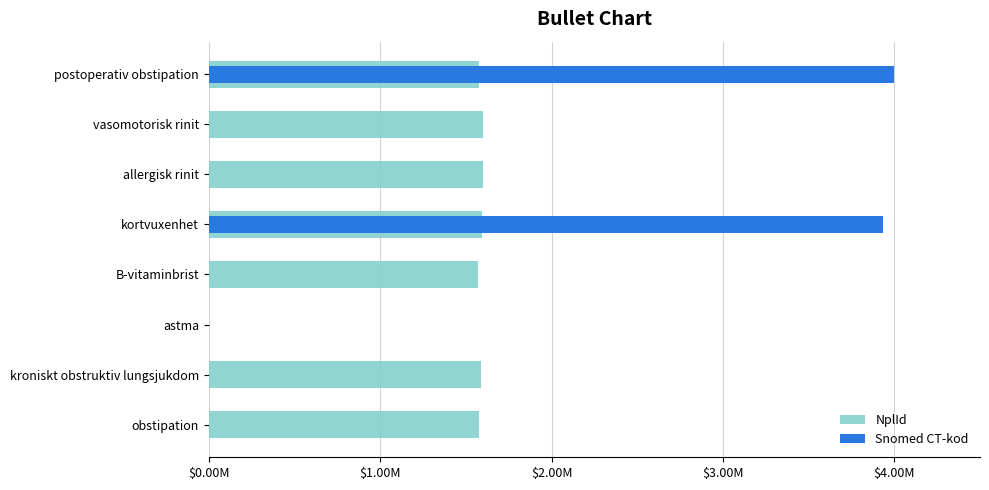

At how many categories does at least one series exceed 3?

2